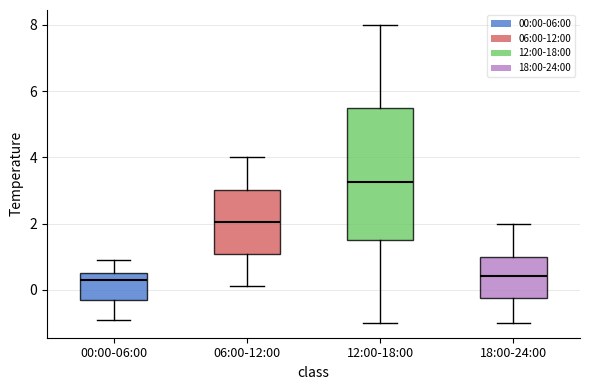

Reading left to right, read every box against the y-axis: the position of its median line, the range the box covers, and the ends of its whiskers. The values are not printed on the chart, so give them approximately, as read against the axis.

00:00-06:00: median 0.4, box -0.2 to 0.6, whiskers -0.8 to 1.0
06:00-12:00: median 2.0, box 1.0 to 3.0, whiskers 0.2 to 4.0
12:00-18:00: median 3.2, box 1.6 to 5.6, whiskers -1.0 to 8.0
18:00-24:00: median 0.4, box -0.2 to 1.0, whiskers -1.0 to 2.0